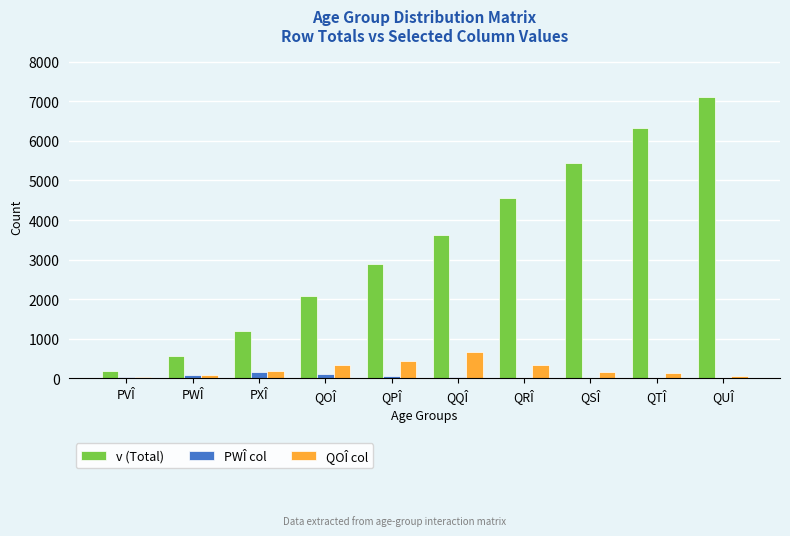

Which series changed the most between PWÎ and QRÎ?

v (Total)